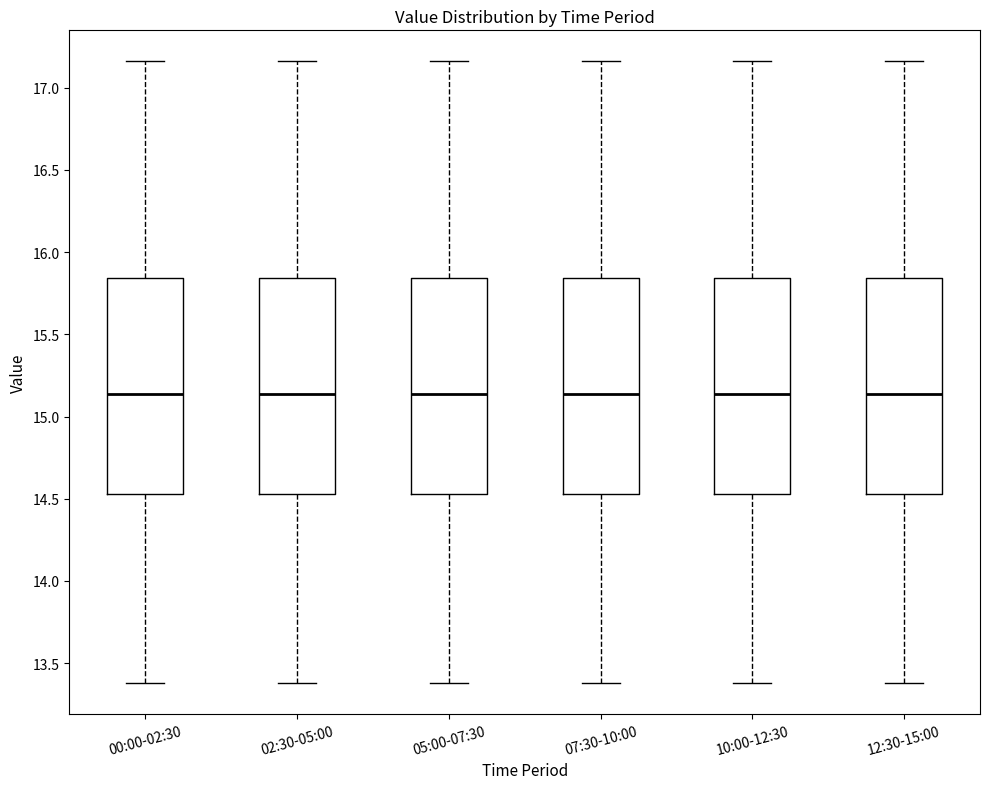

Reading left to right, transcribe this box plot: for each box, give where its median line is, the range the box spans, and where its two whiskers end, as read against the y-axis. The values are not printed on the chart, so give them approximately, as read against the axis.

00:00-02:30: median 15.15, box 14.55 to 15.85, whiskers 13.40 to 17.15
02:30-05:00: median 15.15, box 14.55 to 15.85, whiskers 13.40 to 17.15
05:00-07:30: median 15.15, box 14.55 to 15.85, whiskers 13.40 to 17.15
07:30-10:00: median 15.15, box 14.55 to 15.85, whiskers 13.40 to 17.15
10:00-12:30: median 15.15, box 14.55 to 15.85, whiskers 13.40 to 17.15
12:30-15:00: median 15.15, box 14.55 to 15.85, whiskers 13.40 to 17.15